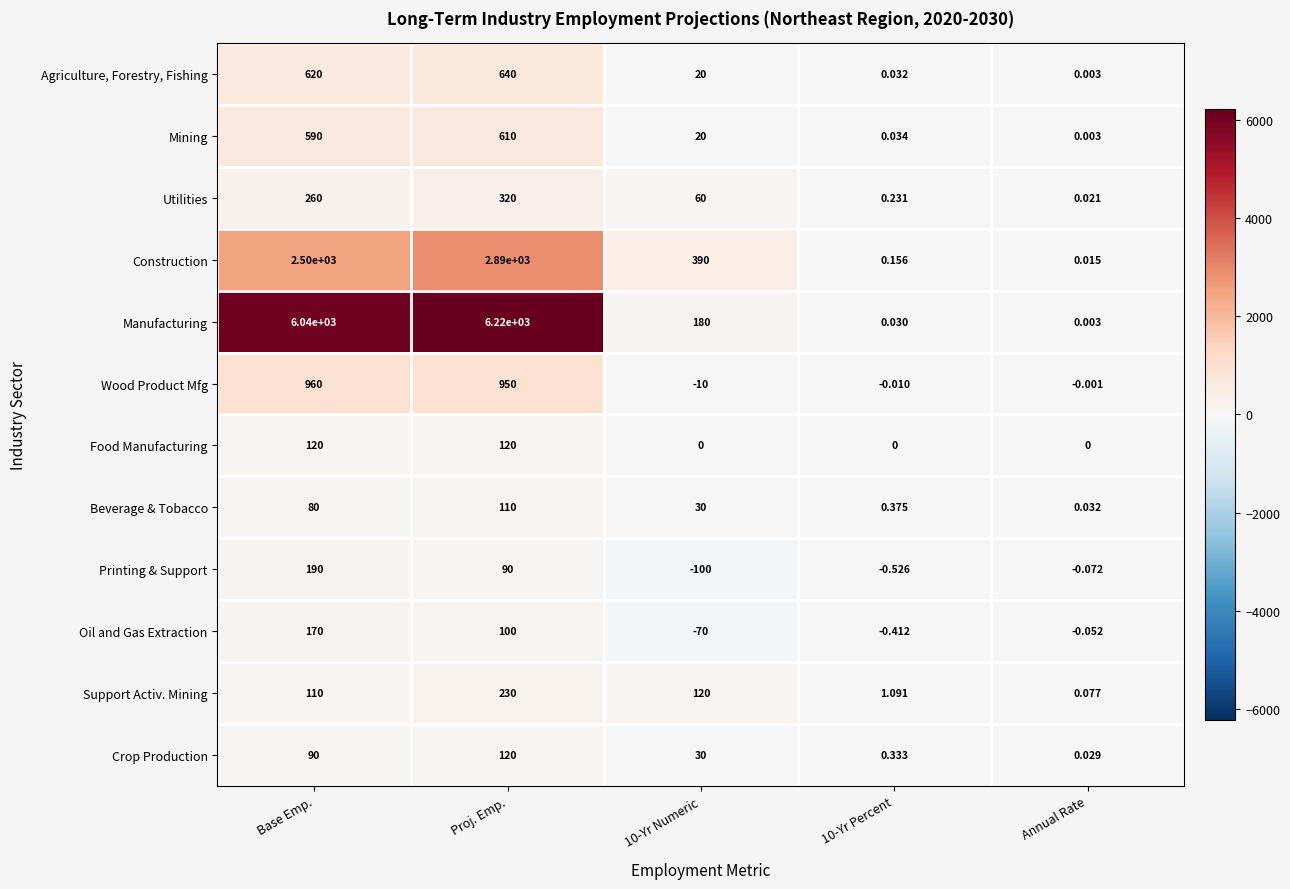

Which series has the widest spread of values?

Manufacturing